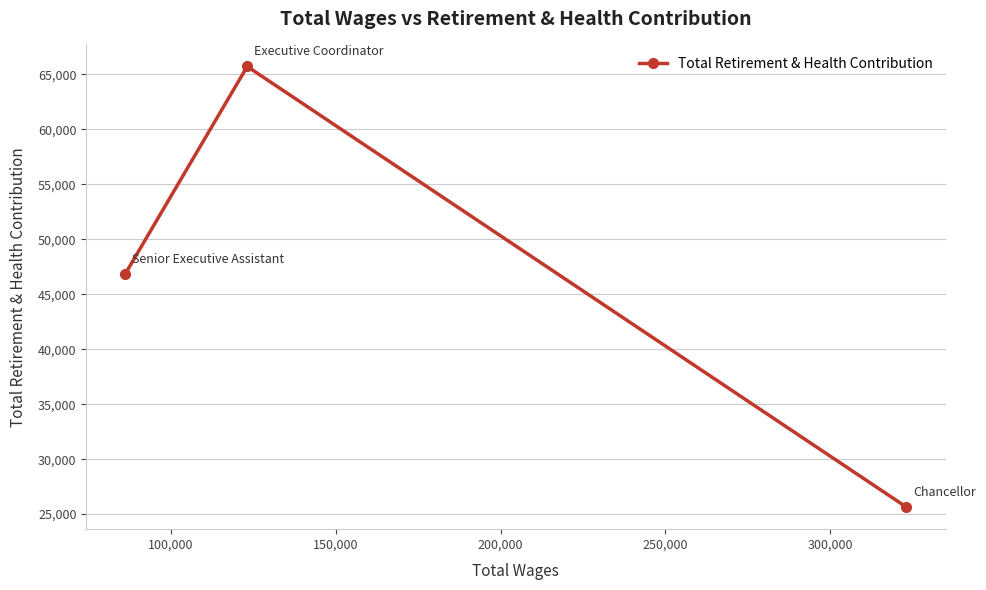

What is the minimum value shown in the chart?

25634